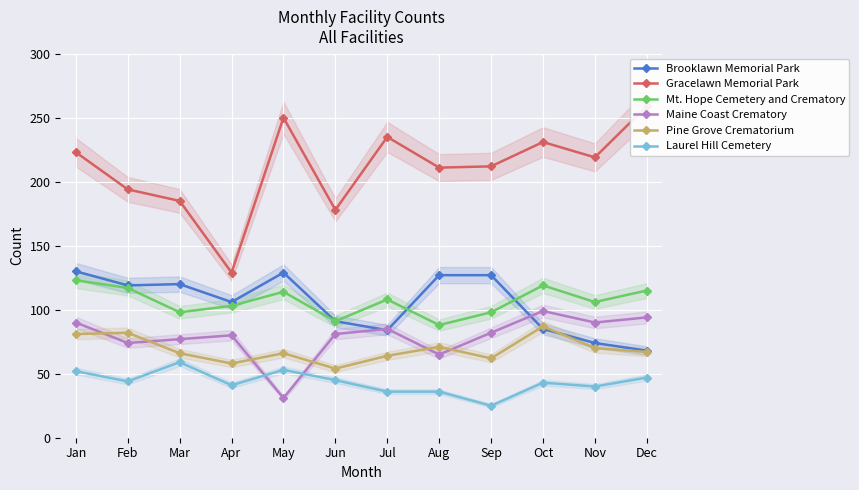

What is the sum of the Mt. Hope Cemetery and Crematory values at Nov and Jul?

214